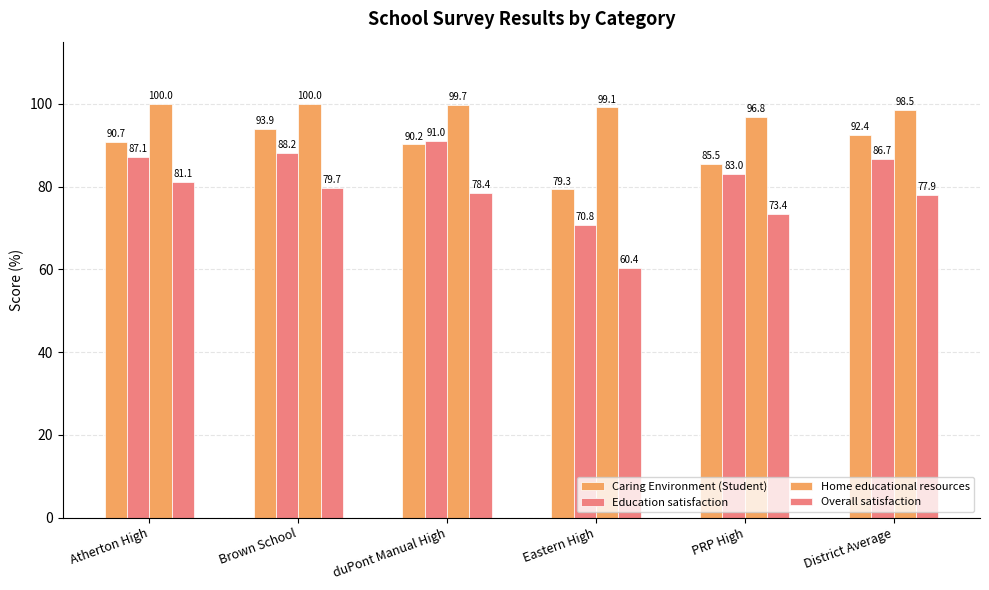

How many values in the Overall satisfaction series are below 78?

3